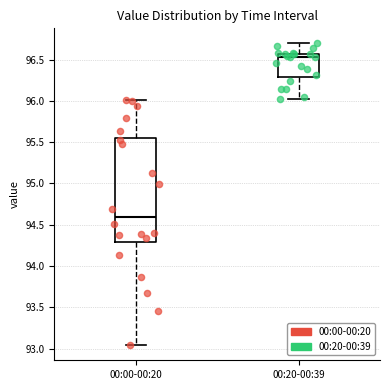

Which box has the highest median line?

00:20-00:39